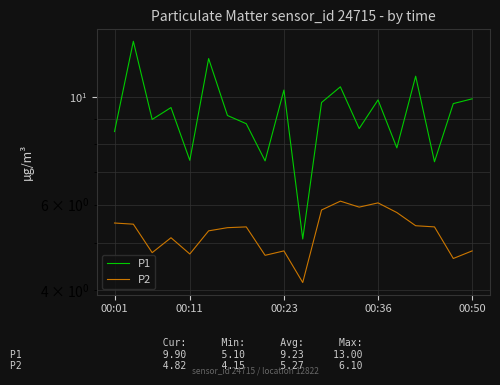

What is the total value across all series at 6?

14.5